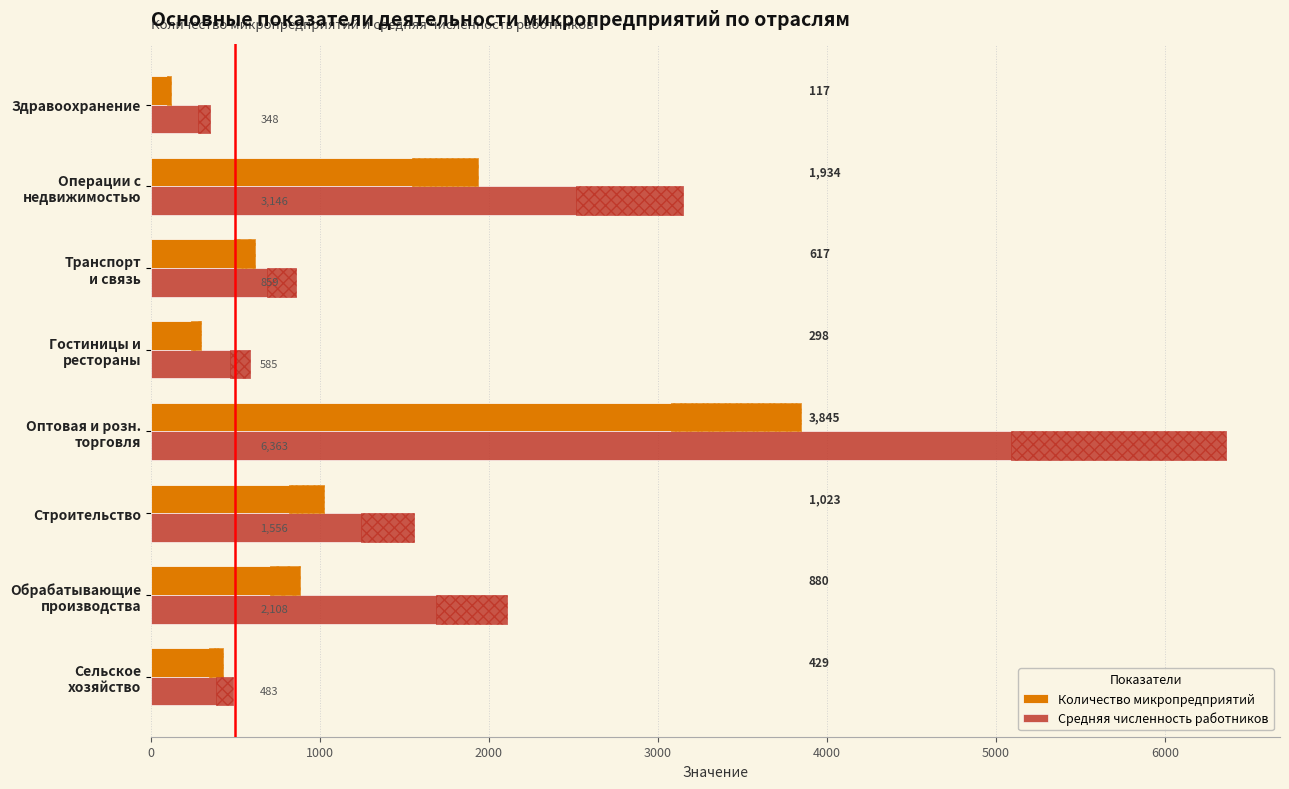

What is the approximate value of Средняя численность работников at Операции с недвижимостью?

3146.0